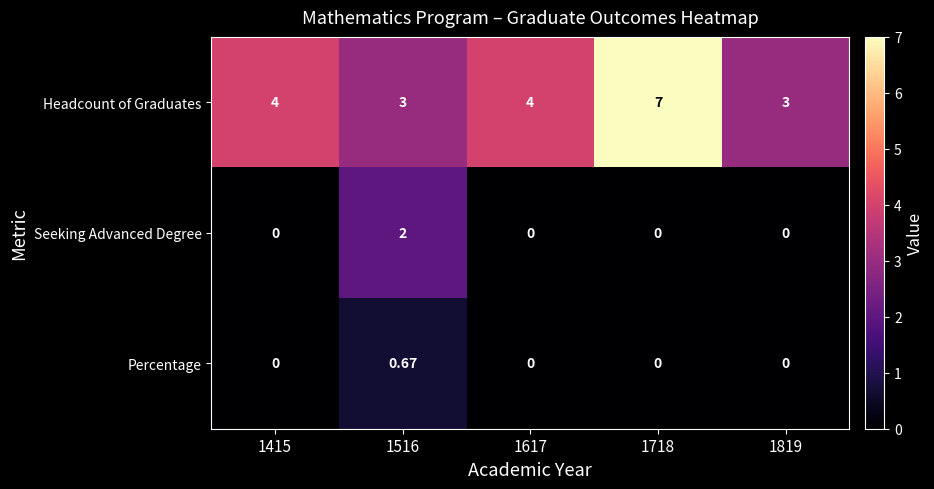

How many values in the Headcount of Graduates series are below 4?

2